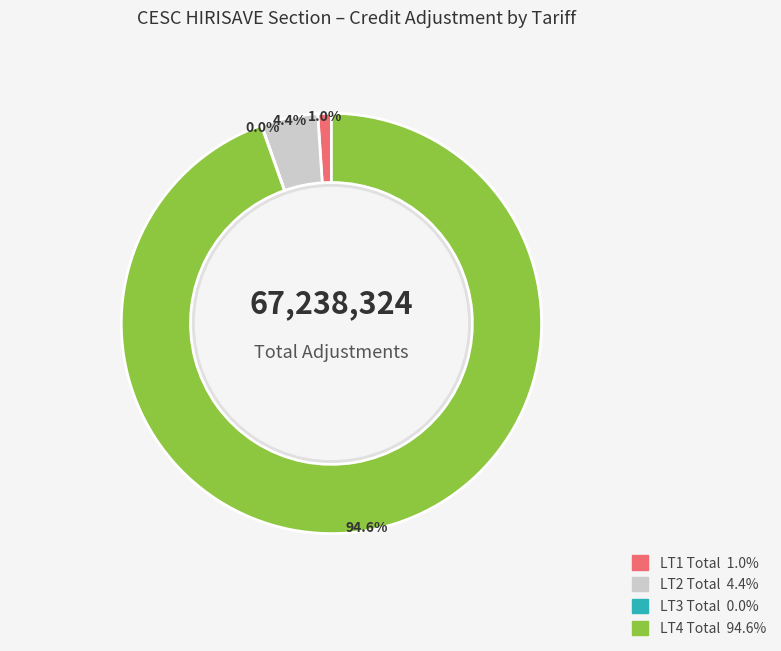

To the nearest percent, what portion does LT2 Total represent?

4%